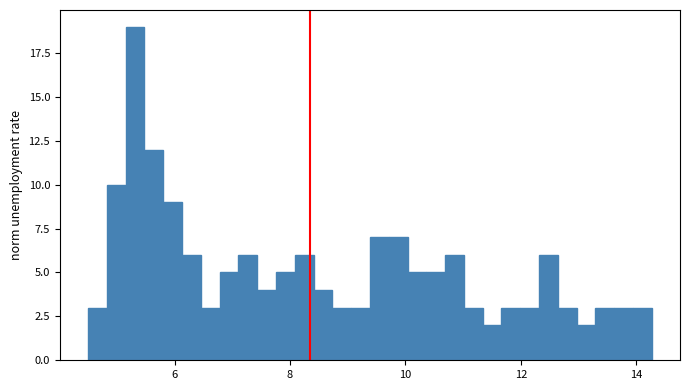

Around what value on the x-axis is the tallest bar? Give the approximate position of its centre, as read against the axis.

5.4